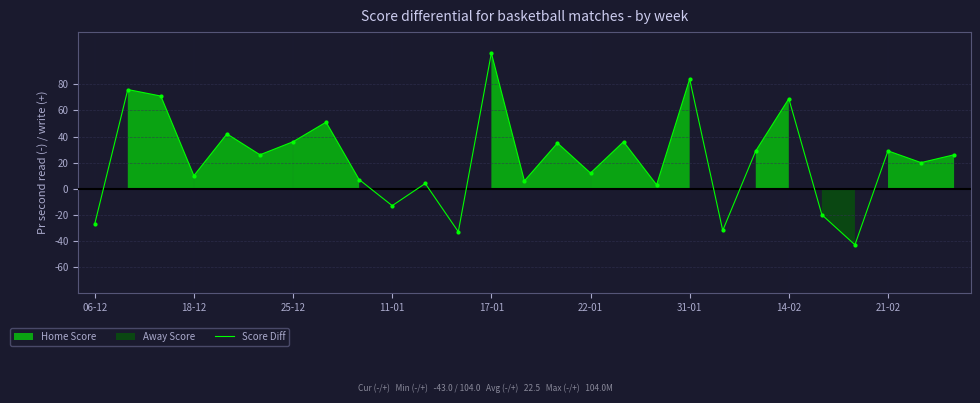

What is the highest value of the Score Diff series?

104